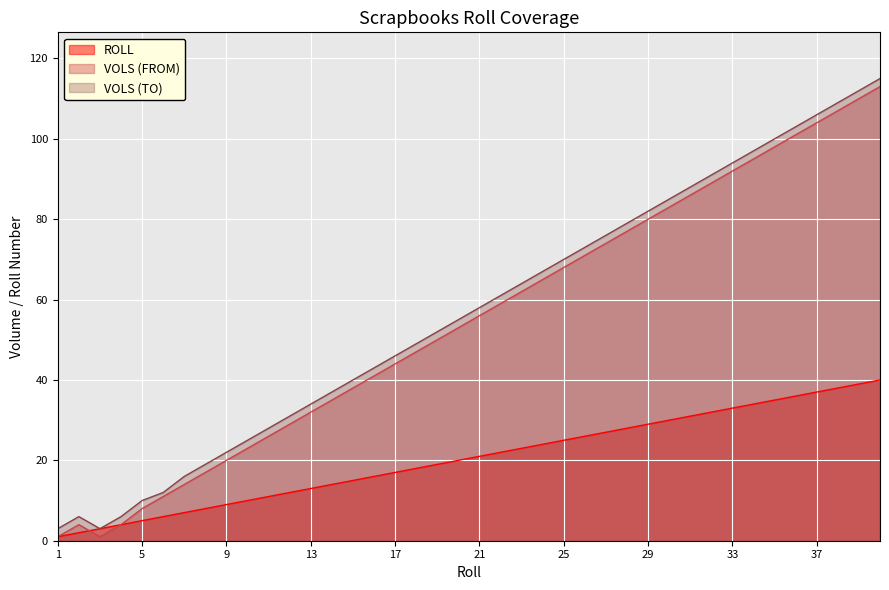

What are all the series names shown in the legend?

ROLL, VOLS (FROM), VOLS (TO)